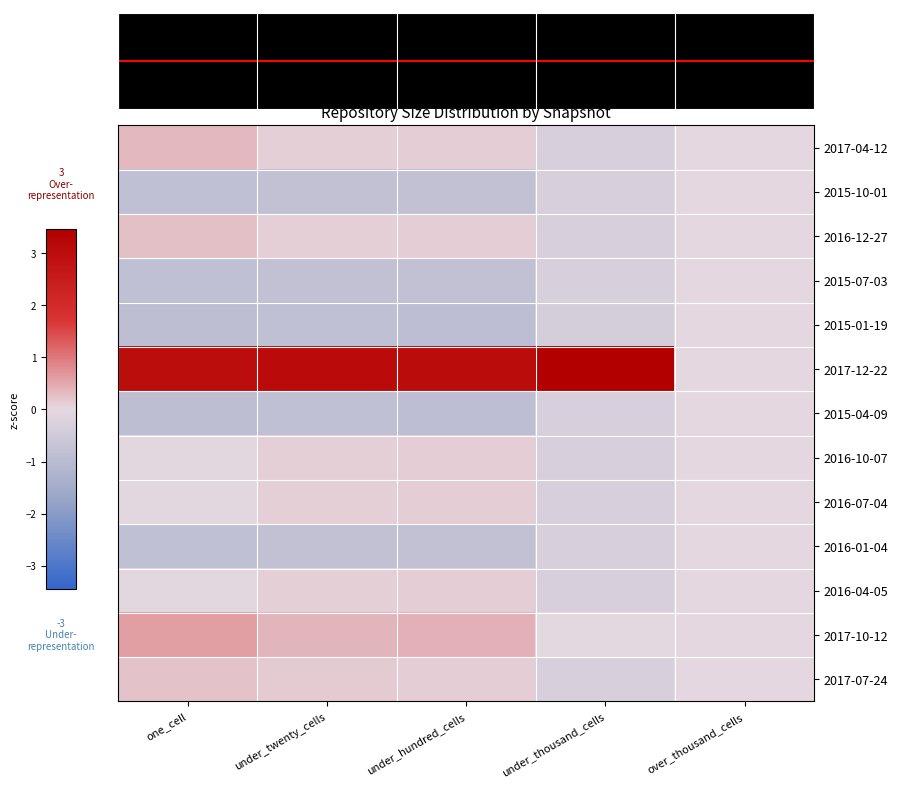

At how many categories does at least one series exceed 0?

4